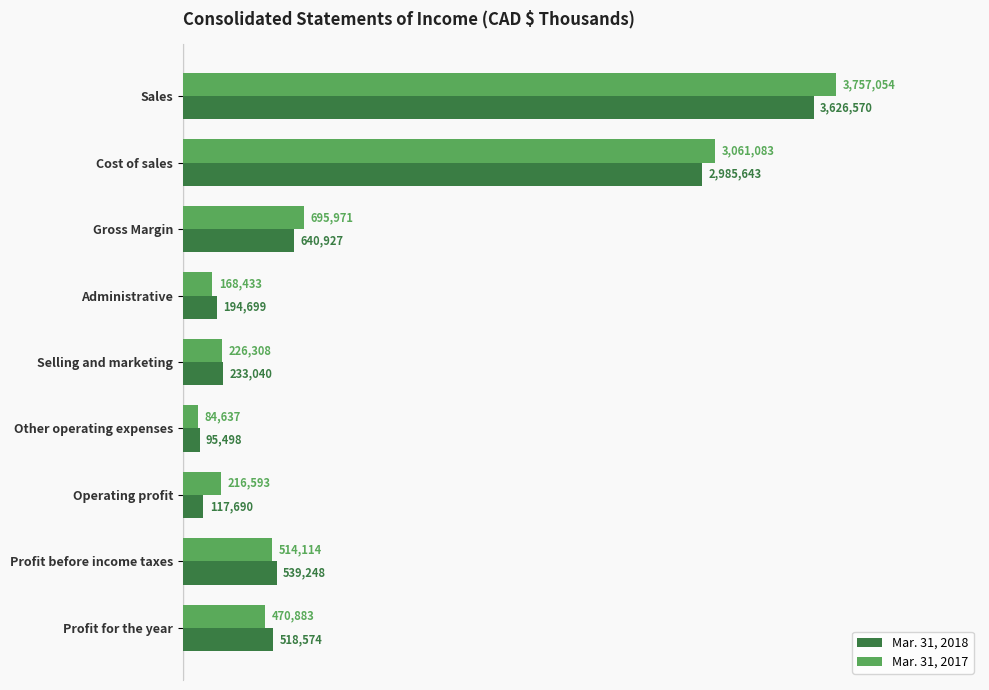

What are all the series names shown in the legend?

Mar. 31, 2018, Mar. 31, 2017